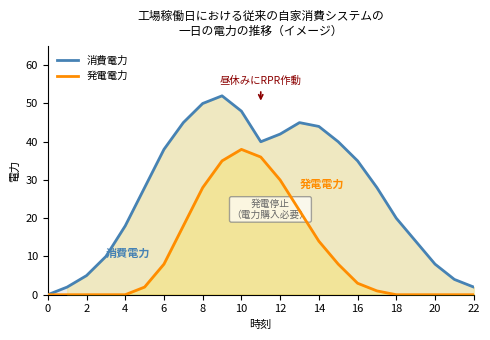

True or false: 消費電力 has more than 1 interior local peaks.

True